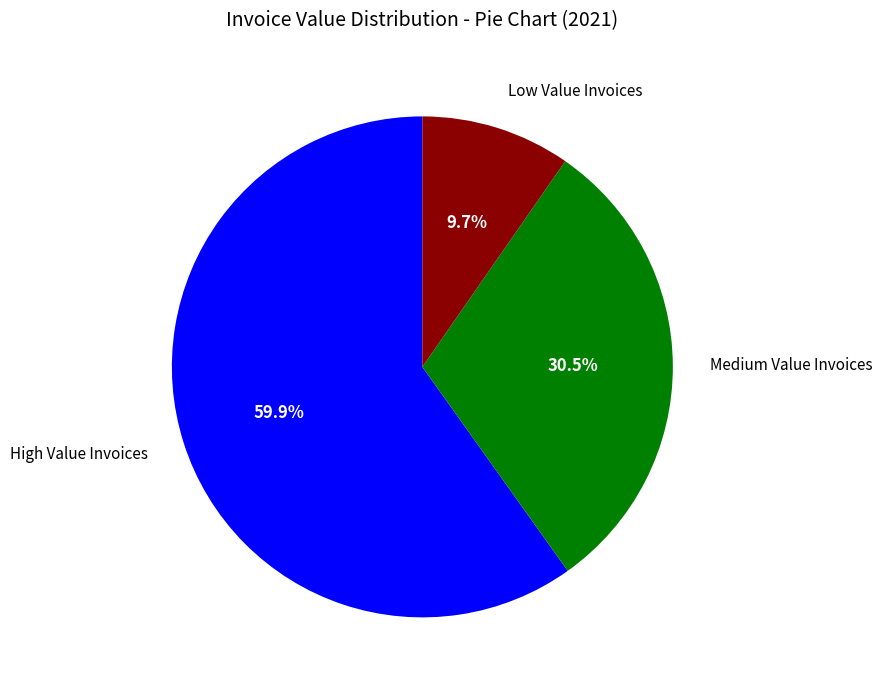

Is there any slice that represents more than half of the pie?

Yes